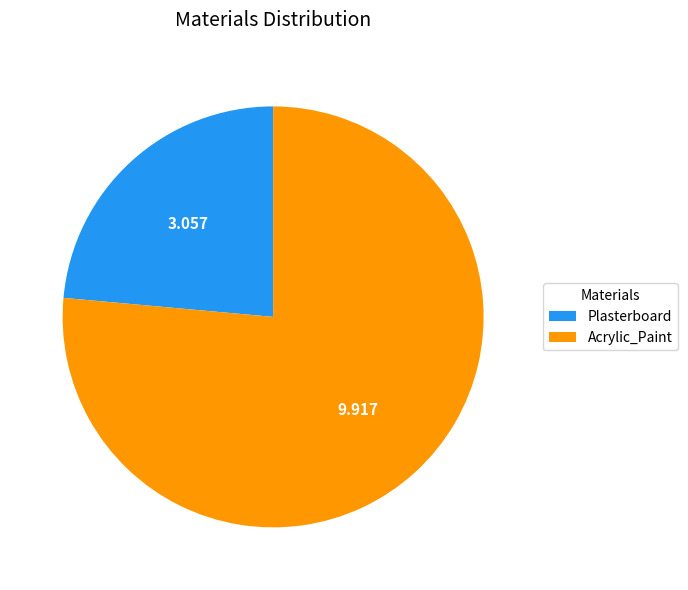

Which has a higher value, Plasterboard or Acrylic_Paint?

Acrylic_Paint